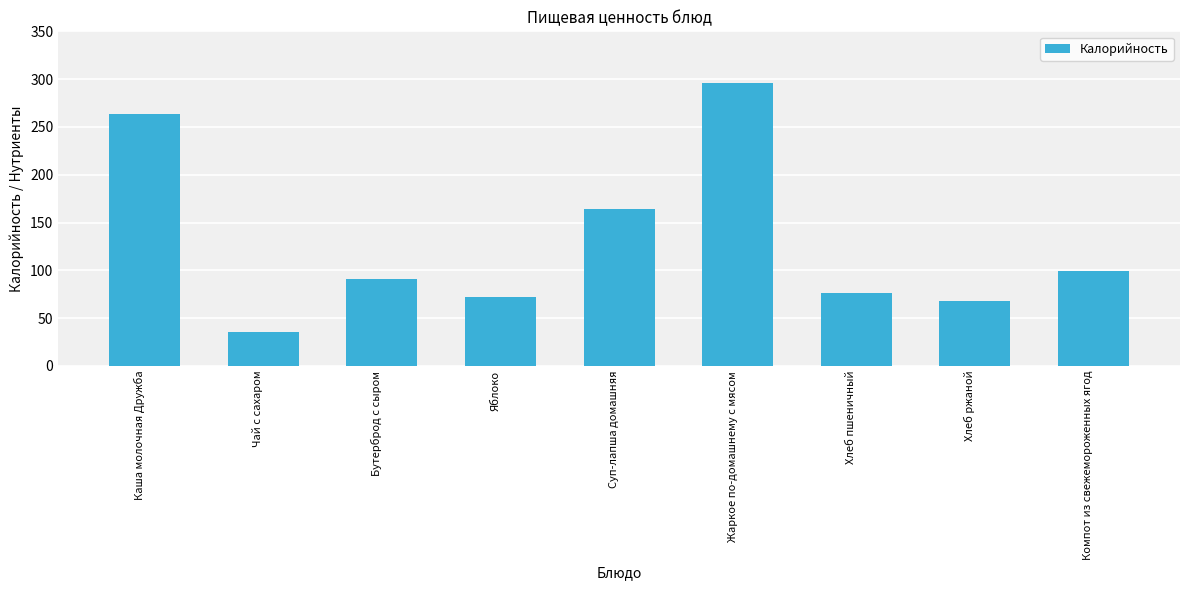

Does the chart contain stacked bars?

No